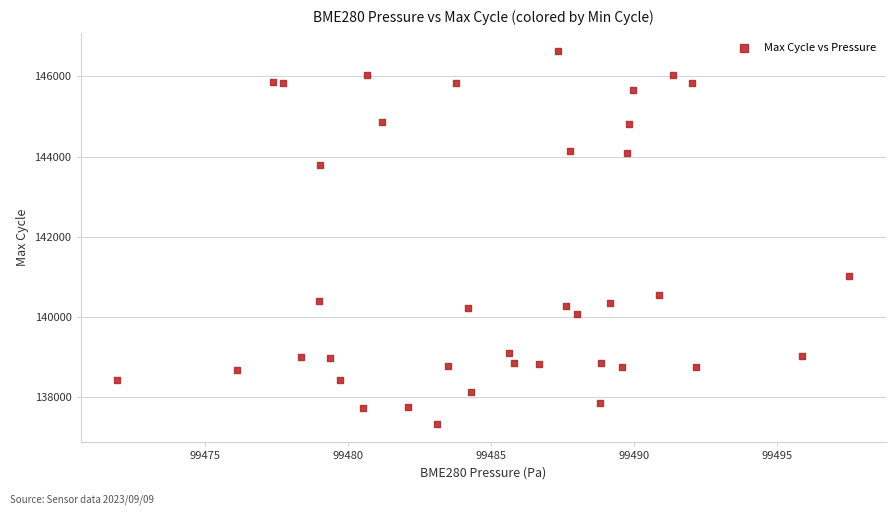

What Y value in the scatter plot is closest to 141980?

141020